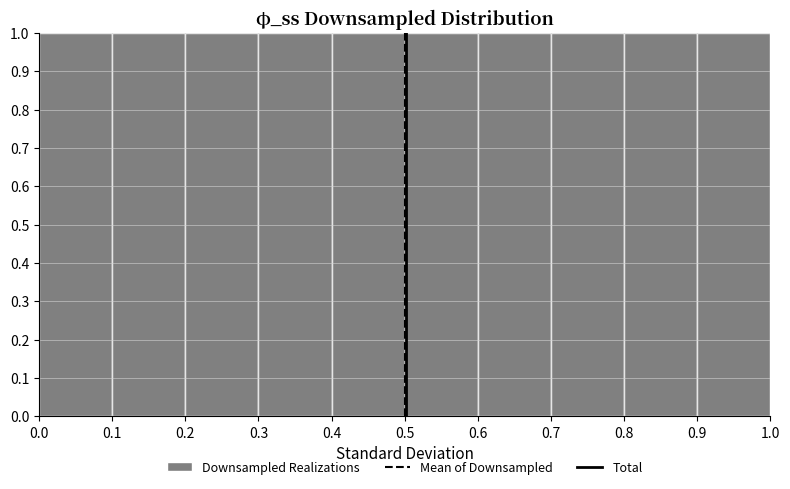

Reading left to right, transcribe this chart: for each bar, give the range it covers on the x-axis and its height. The values are not printed on the chart, so give them approximately, as read against the axis.

0.0 to 0.1: 1
0.1 to 0.2: 1
0.2 to 0.3: 1
0.3 to 0.4: 1
0.4 to 0.5: 1
0.5 to 0.6: 1
0.6 to 0.7: 1
0.7 to 0.8: 1
0.8 to 0.9: 1
0.9 to 1.0: 1